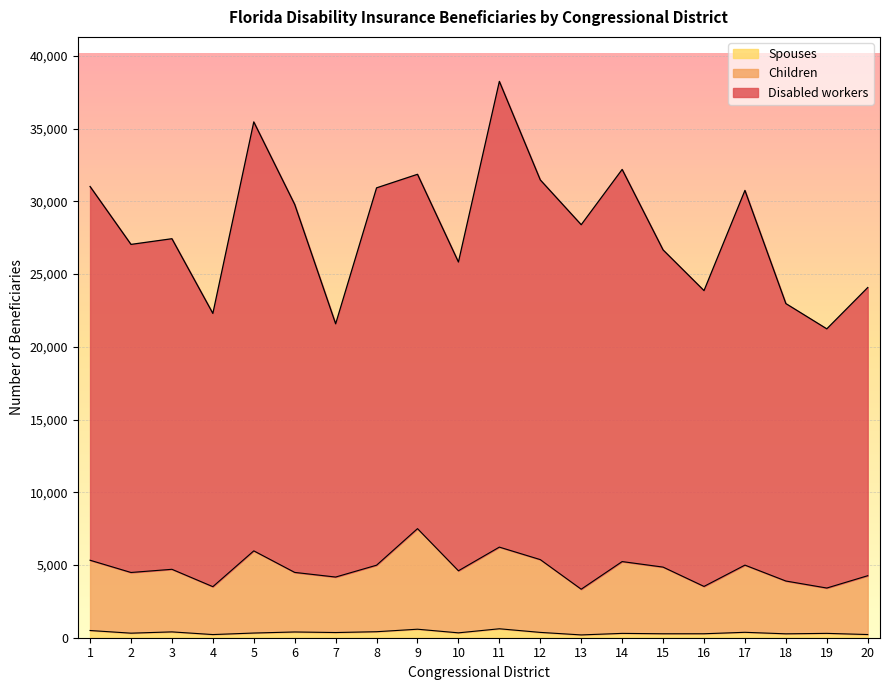

Which label corresponds to the smallest value in the chart?

13